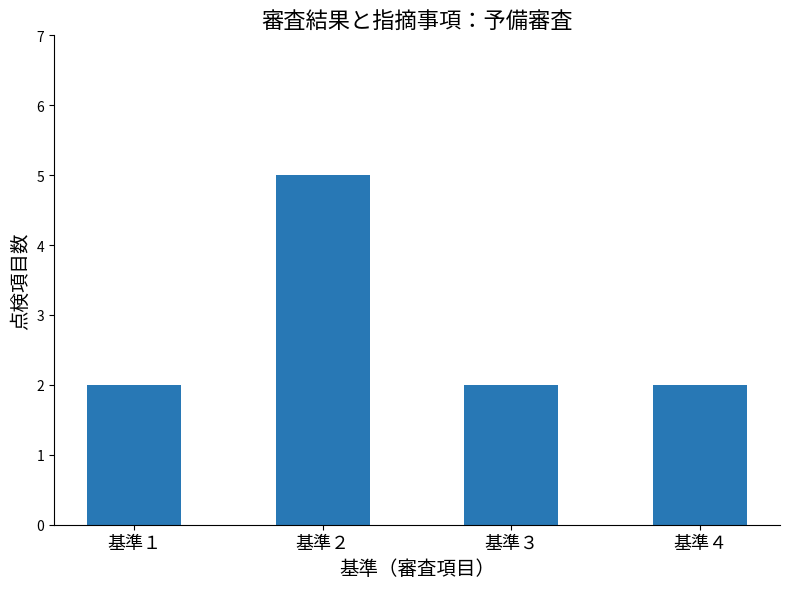

How many categories are shown in the chart?

4